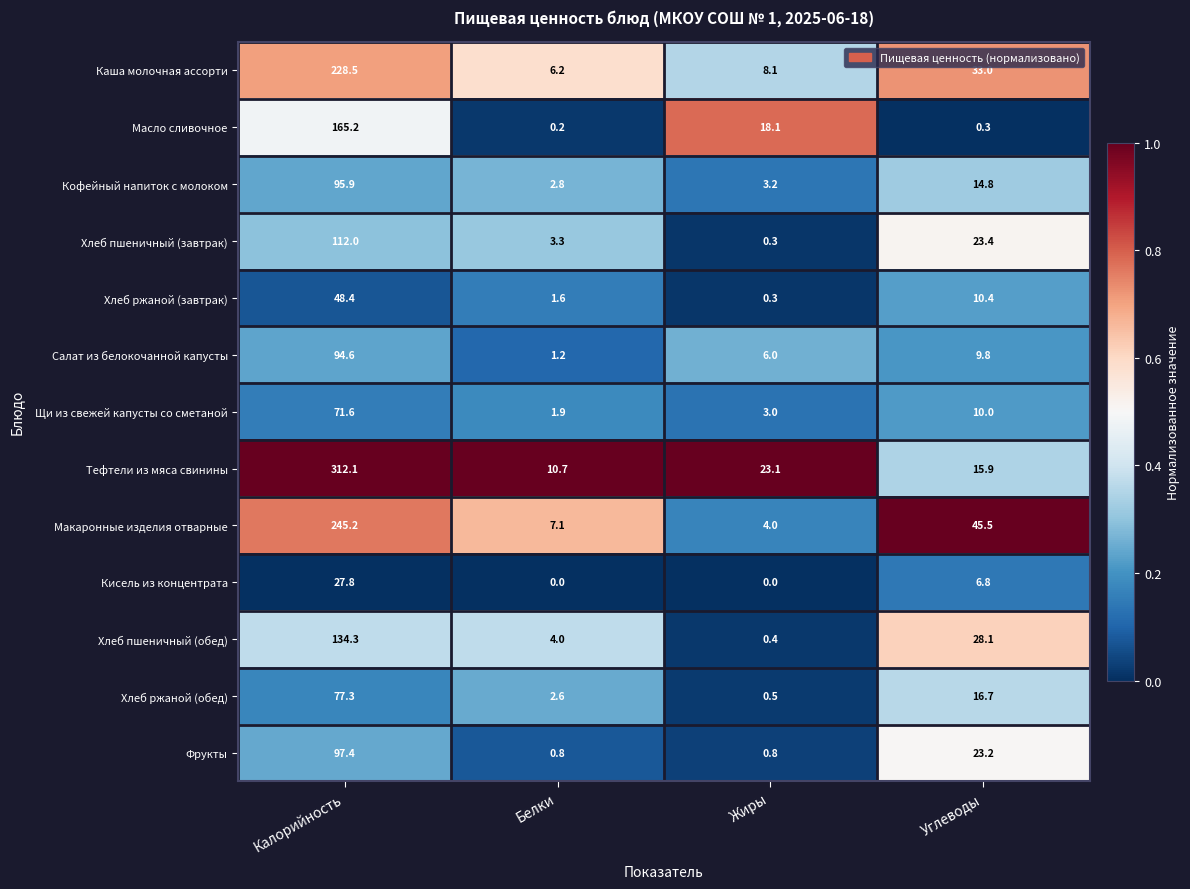

What is the maximum value for Салат из белокочанной капусты?

94.6